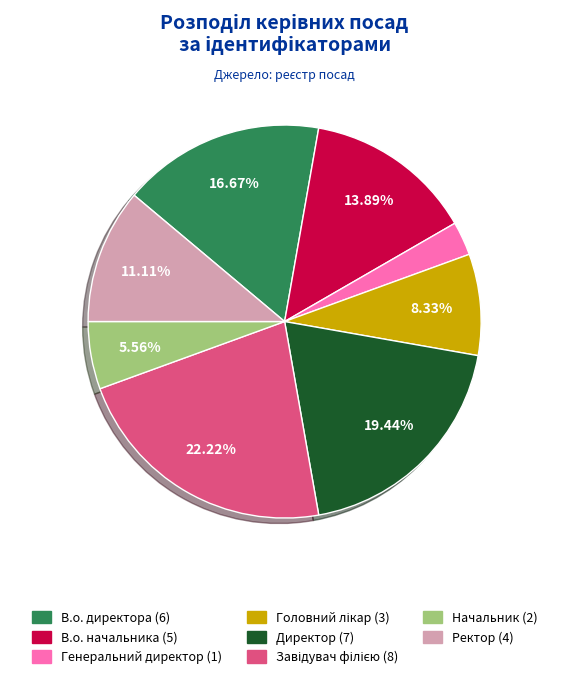

What is the total percentage of В.о. начальника and Начальник?

19.4%